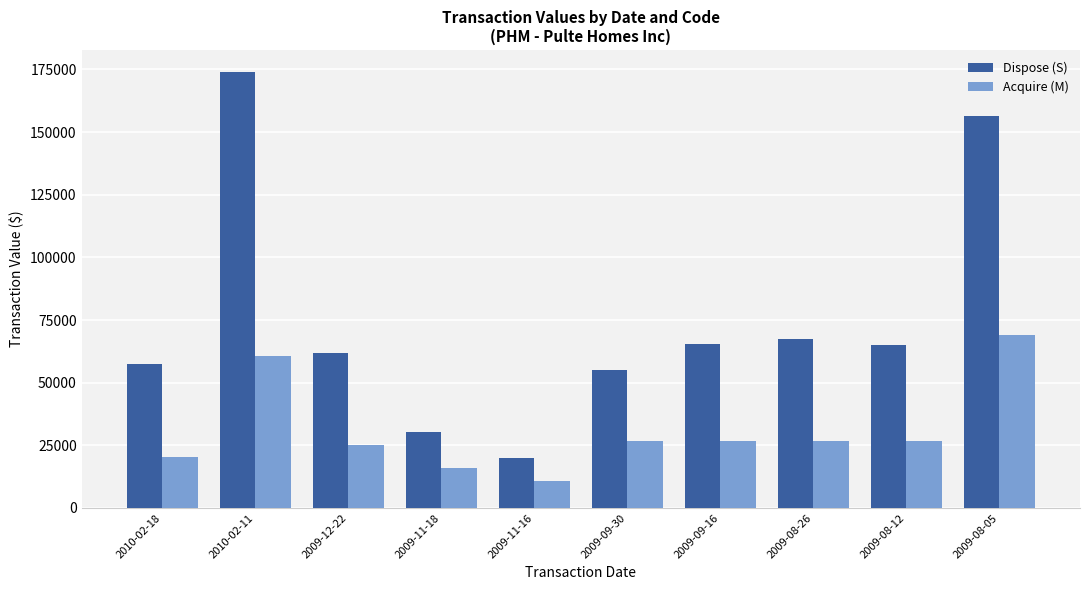

What is the sum of all Dispose (S) values?

752471